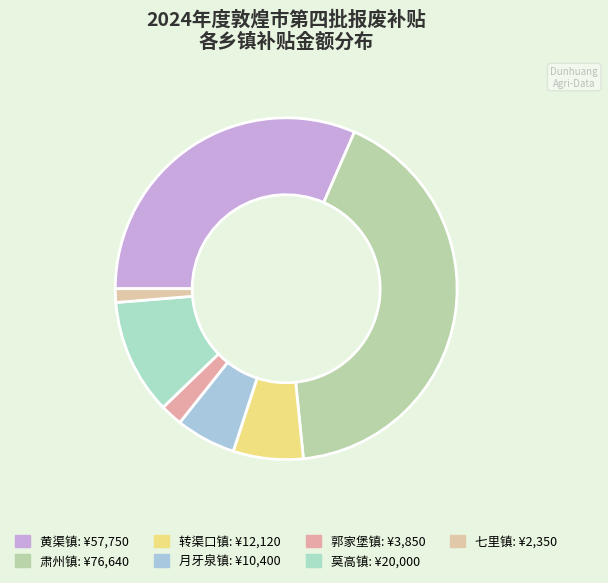

How many segments does this pie chart have?

7